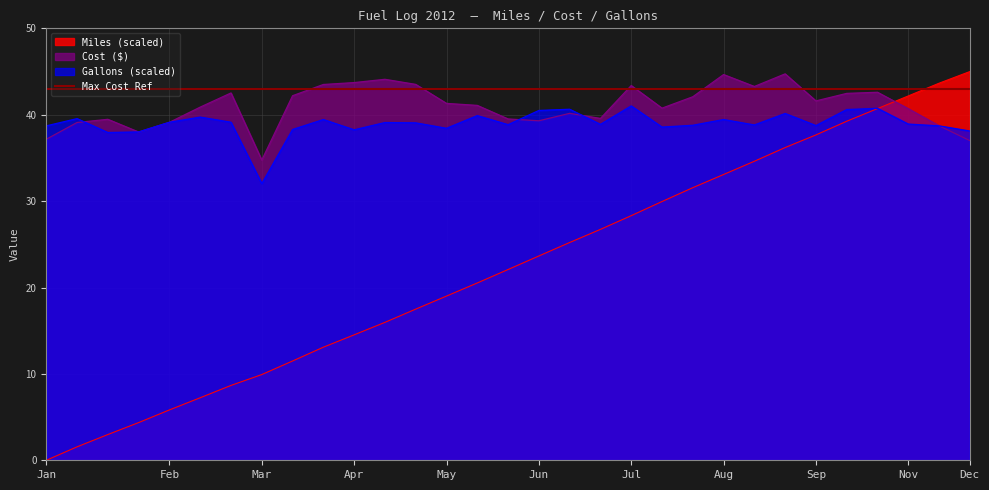

How many lines are shown in the chart?

3